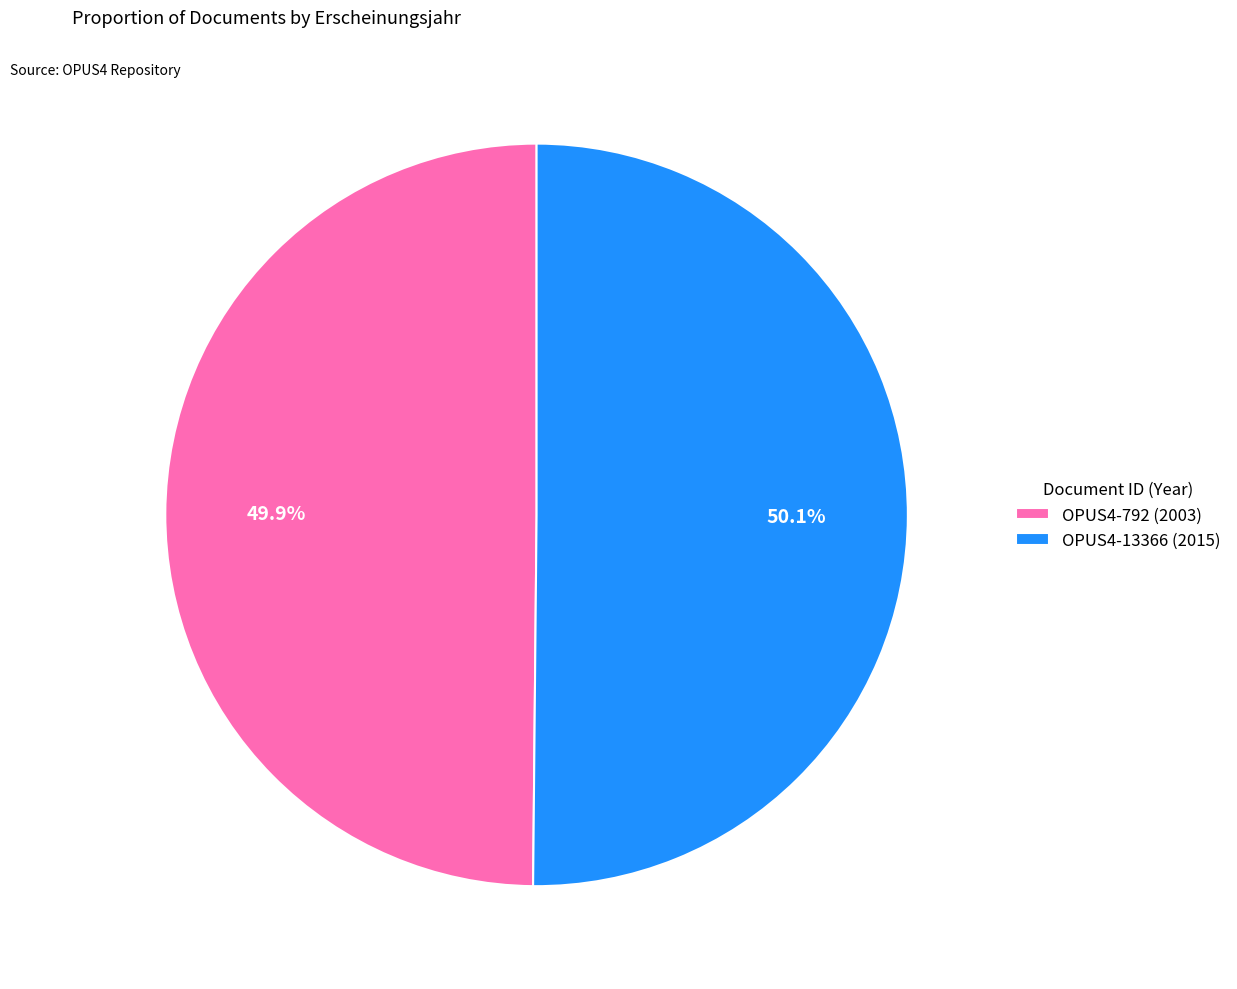

To the nearest percent, what portion does OPUS4-792 represent?

50%